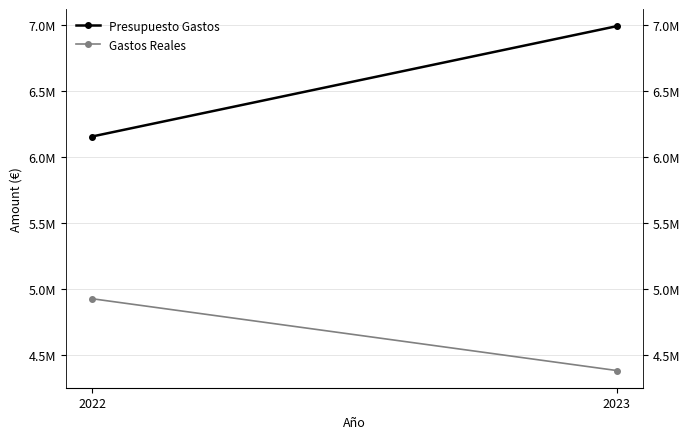

What is the difference between the Presupuesto Gastos values at 2022 and 2023?

836233.0